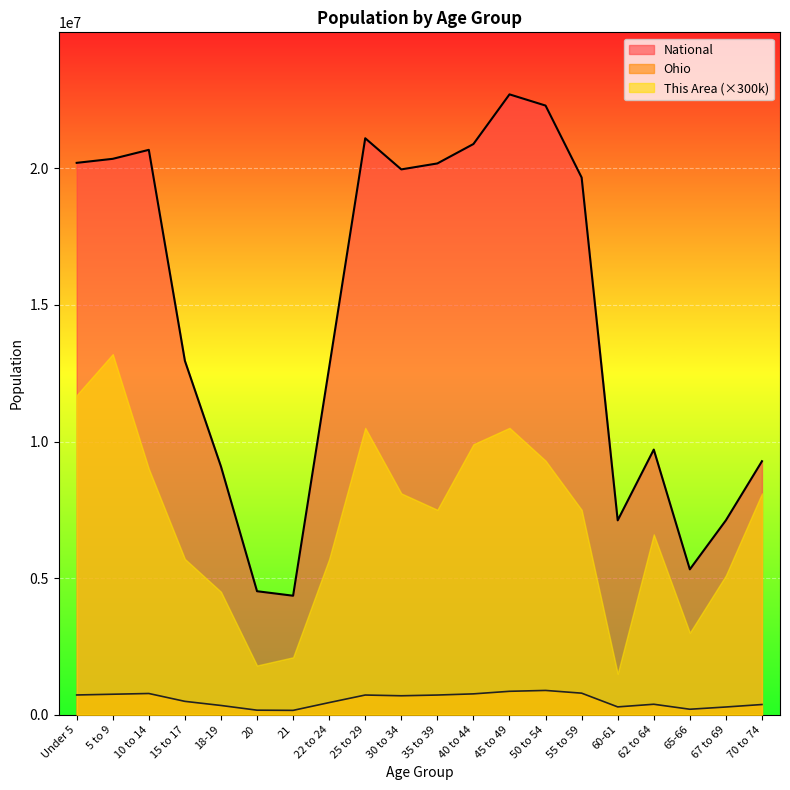

Count the number of categories in the chart.

20